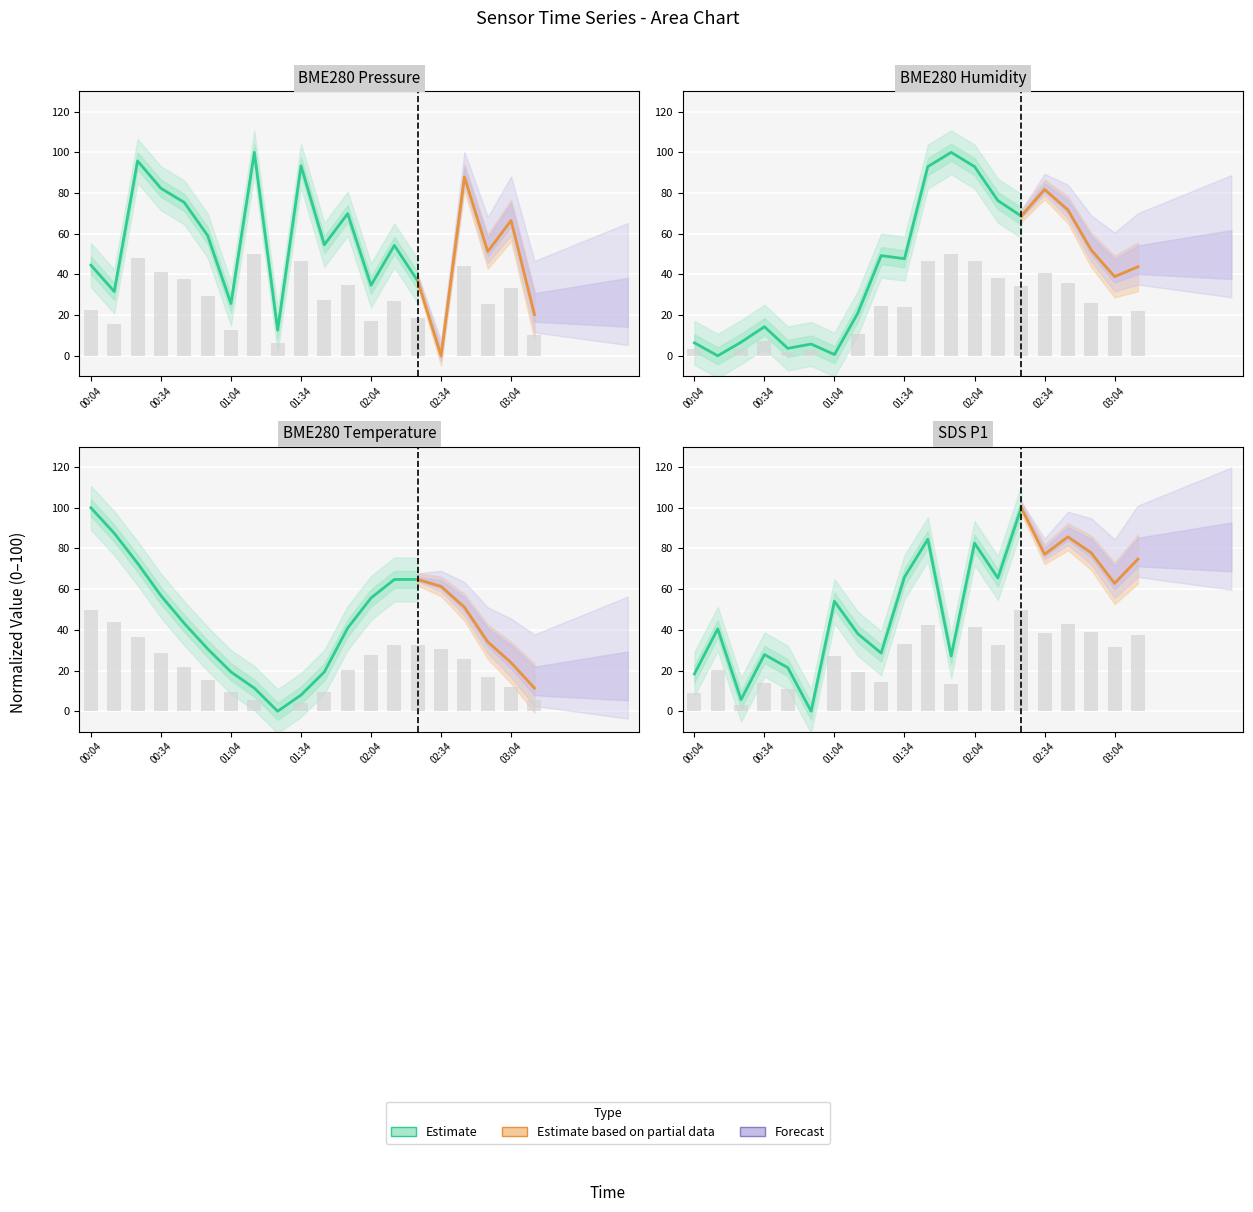

What is the difference between the SDS_P1 values at 4 and 8?

3.6